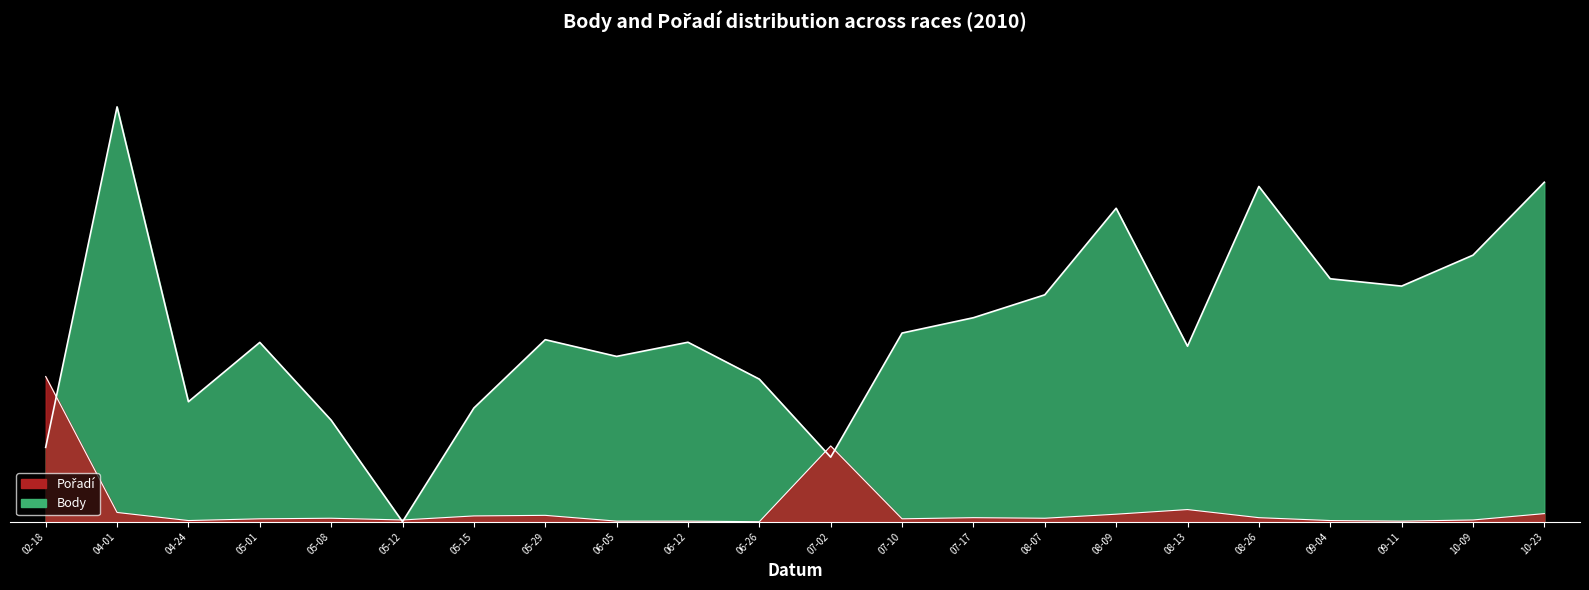

Reading left to right, extract all data points from this chart.

Body: 0.2	1.0	0.3	0.4	0.2	0.0	0.3	0.4	0.4	0.4	0.3	0.2	0.5	0.5	0.5	0.8	0.4	0.8	0.6	0.6	0.6	0.8
Pořadí: 0.3	0.0	0.0	0.0	0.0	0.0	0.0	0.0	0.0	0.0	0.0	0.2	0.0	0.0	0.0	0.0	0.0	0.0	0.0	0.0	0.0	0.0